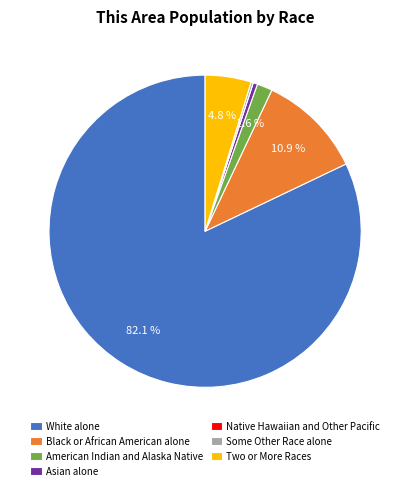

Which category has the biggest portion of the pie?

White alone